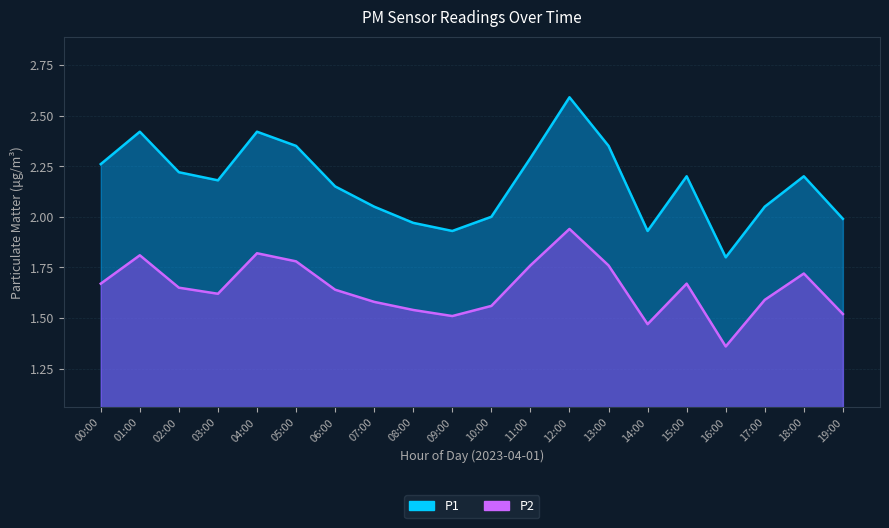

List the series in order of their overall mean, lowest first.

P2, P1